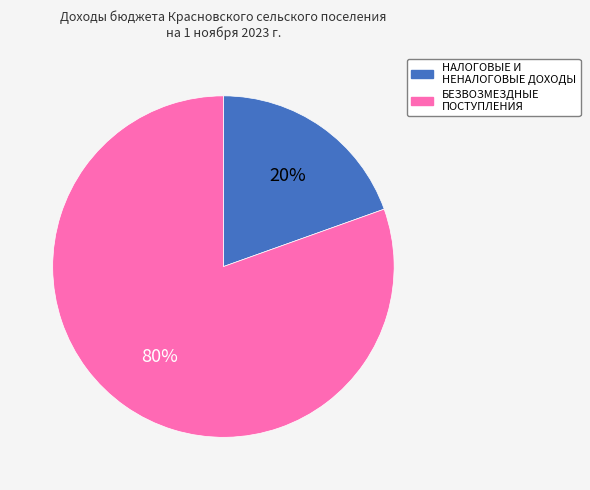

Combined, do НАЛОГОВЫЕ И НЕНАЛОГОВЫЕ ДОХОДЫ and БЕЗВОЗМЕЗДНЫЕ ПОСТУПЛЕНИЯ account for over 50%?

Yes